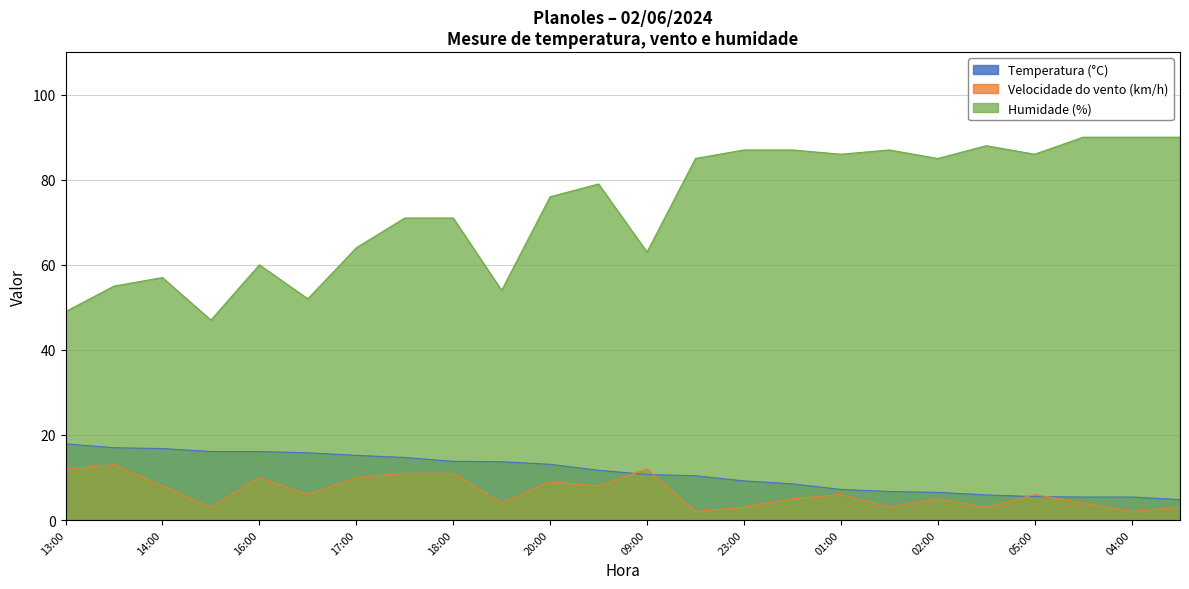

Which series changed the most between 20:00 and 16:00?

Humidade (%)